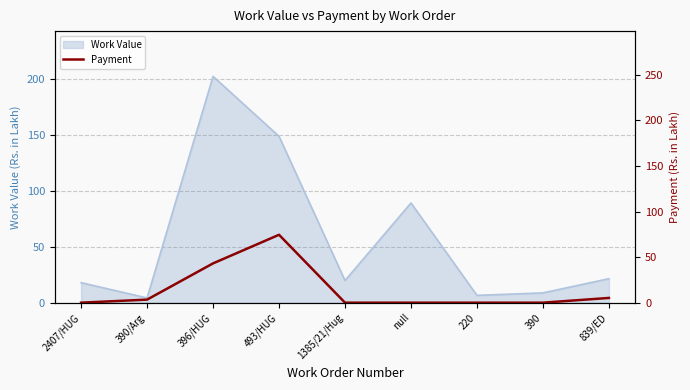

How many lines are shown in the chart?

1